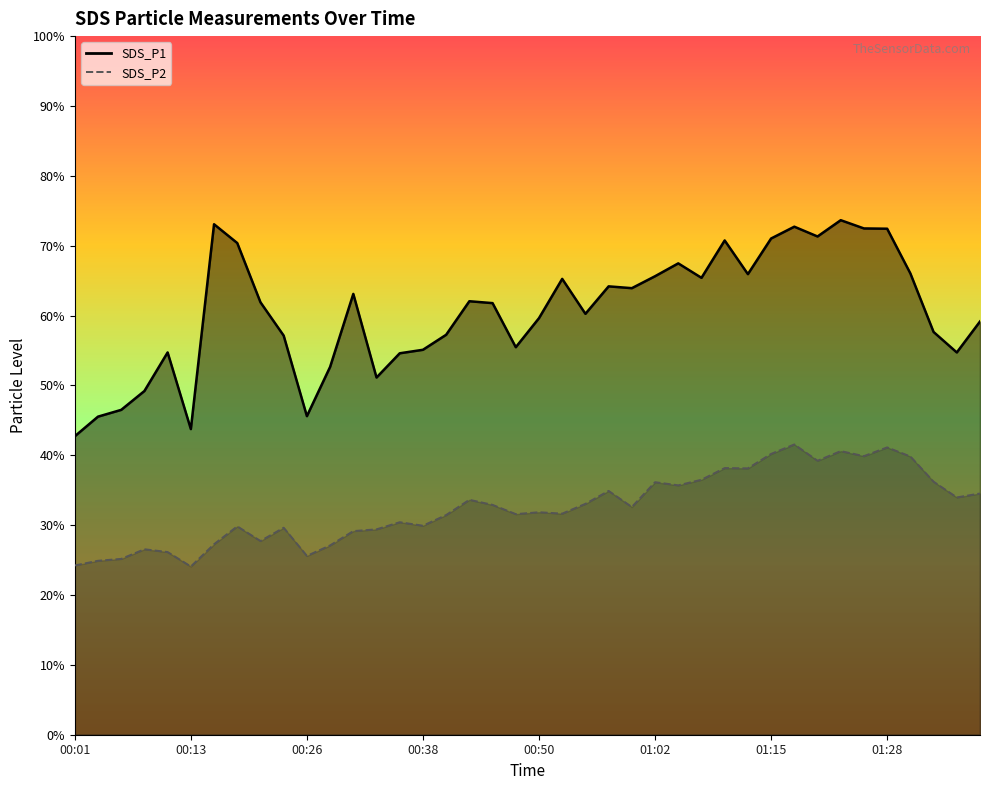

At how many categories does at least one series exceed 53?

32